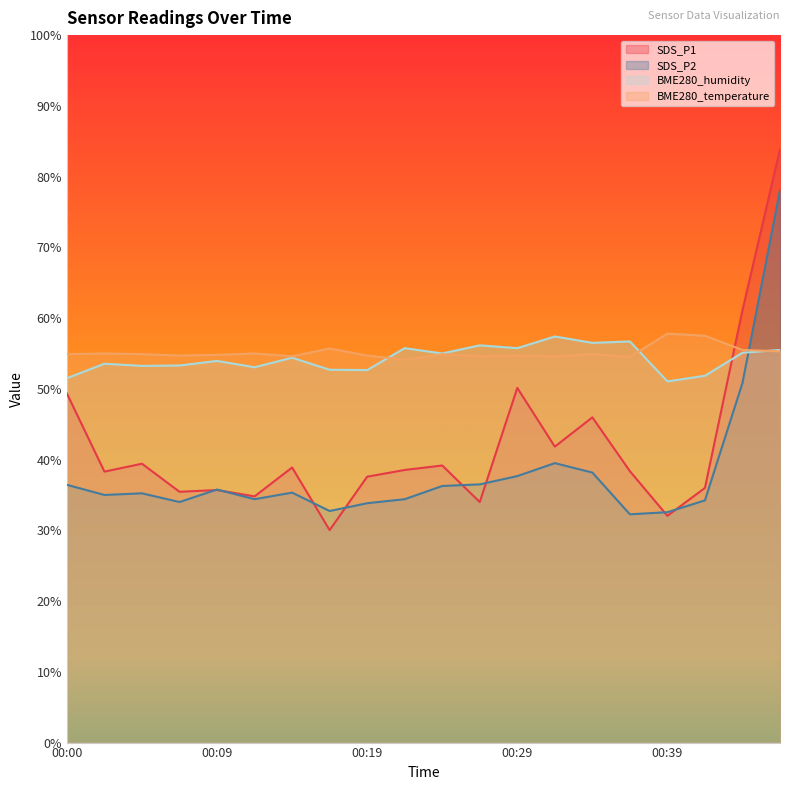

Which series has the largest range (max minus min)?

SDS_P1